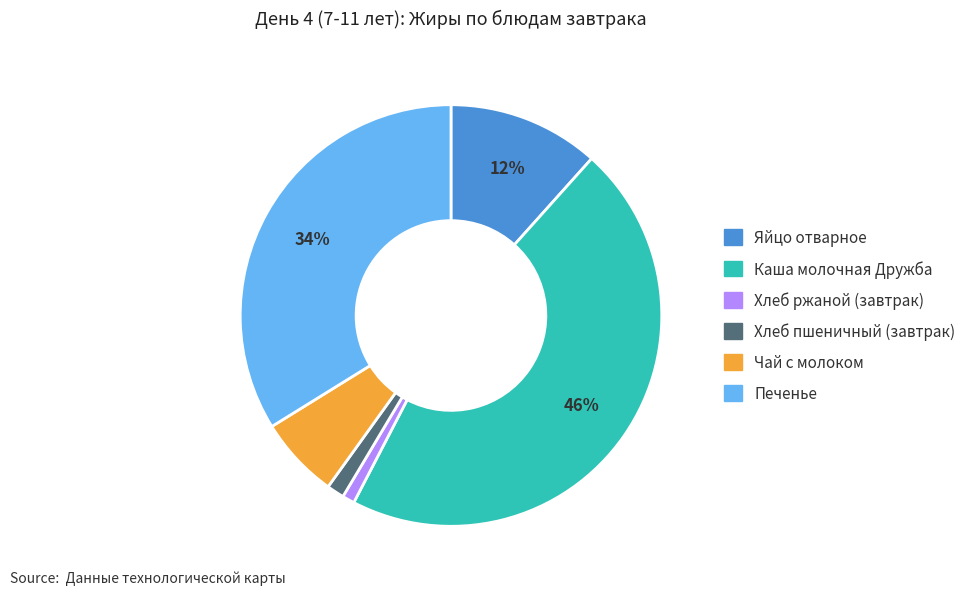

Which category has the biggest portion of the pie?

Каша молочная Дружба